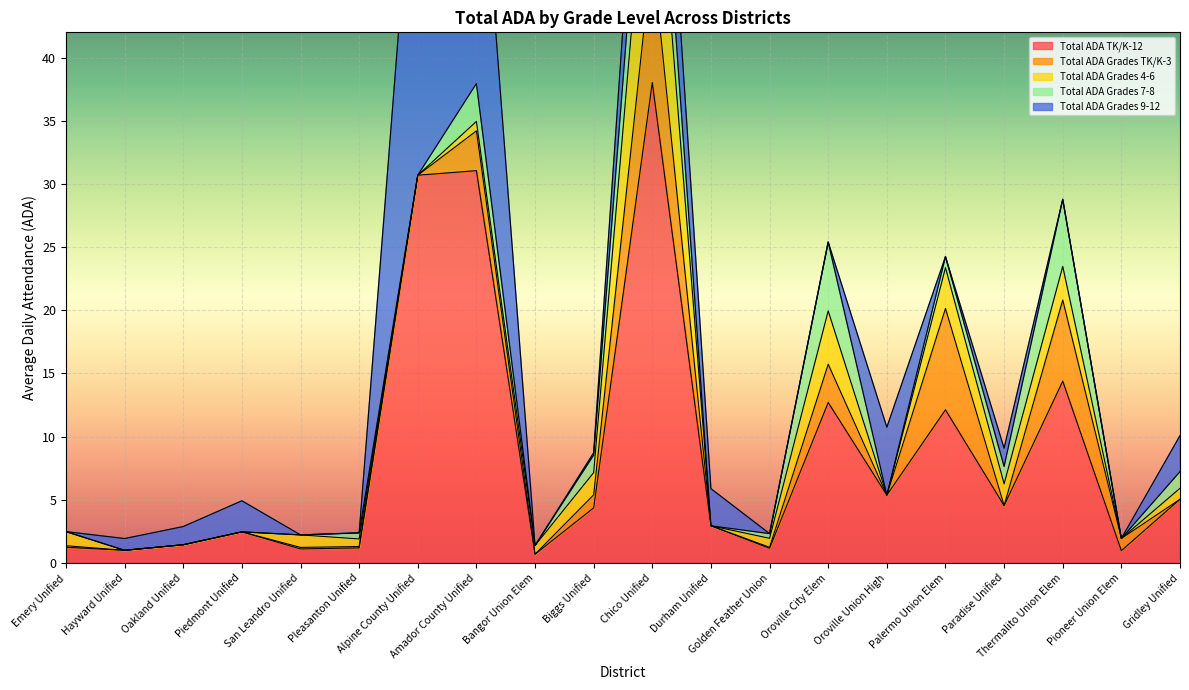

Which series has the largest total across all categories?

Total ADA TK/K-12